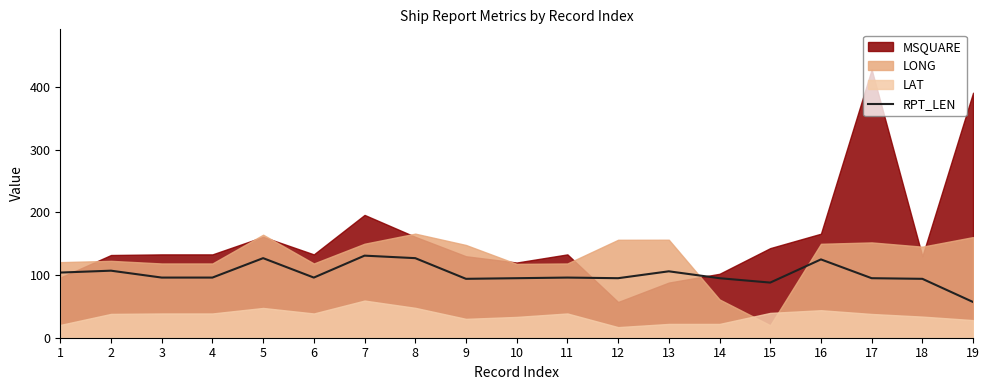

Is it true that RPT_LEN equals 125 at 16?

True